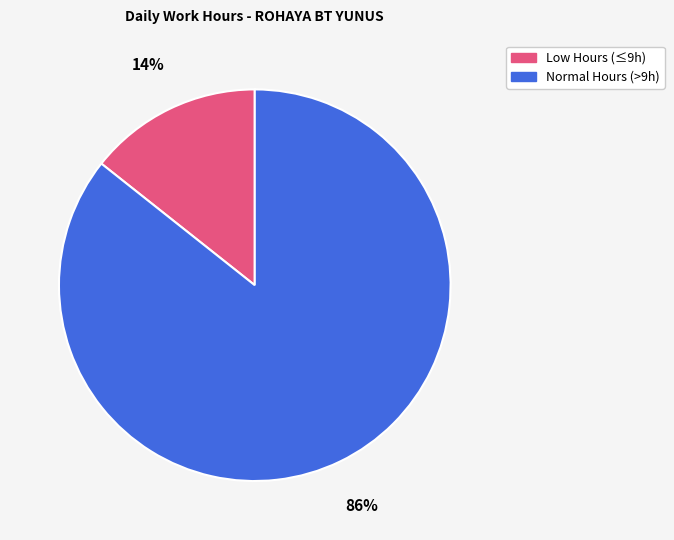

To the nearest percent, what is the average slice percentage?

50%